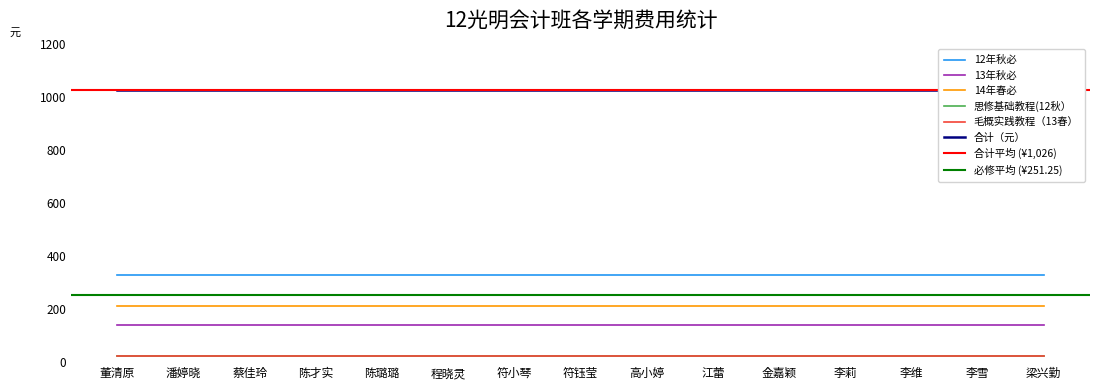

Reading left to right, what are all the values shown in this chart?

12年秋必: 董清原=329	潘婷晓=329	蔡佳玲=329	陈才实=329	陈璐璐=329	程晓灵=329	符小琴=329	符钰莹=329	高小婷=329	江蕾=329	金嘉颖=329	李莉=329	李维=329	李雪=329	梁兴勤=329
13年秋必: 董清原=139	潘婷晓=139	蔡佳玲=139	陈才实=139	陈璐璐=139	程晓灵=139	符小琴=139	符钰莹=139	高小婷=139	江蕾=139	金嘉颖=139	李莉=139	李维=139	李雪=139	梁兴勤=139
14年春必: 董清原=211	潘婷晓=211	蔡佳玲=211	陈才实=211	陈璐璐=211	程晓灵=211	符小琴=211	符钰莹=211	高小婷=211	江蕾=211	金嘉颖=211	李莉=211	李维=211	李雪=211	梁兴勤=211
思修基础教程(12秋）: 董清原=25	潘婷晓=25	蔡佳玲=25	陈才实=25	陈璐璐=25	程晓灵=25	符小琴=25	符钰莹=25	高小婷=25	江蕾=25	金嘉颖=25	李莉=25	李维=25	李雪=25	梁兴勤=25
毛概实践教程（13春）: 董清原=25	潘婷晓=25	蔡佳玲=25	陈才实=25	陈璐璐=25	程晓灵=25	符小琴=25	符钰莹=25	高小婷=25	江蕾=25	金嘉颖=25	李莉=25	李维=25	李雪=25	梁兴勤=25
合计（元）: 董清原=1026	潘婷晓=1026	蔡佳玲=1026	陈才实=1026	陈璐璐=1026	程晓灵=1026	符小琴=1026	符钰莹=1026	高小婷=1026	江蕾=1026	金嘉颖=1026	李莉=1026	李维=1026	李雪=1026	梁兴勤=1026